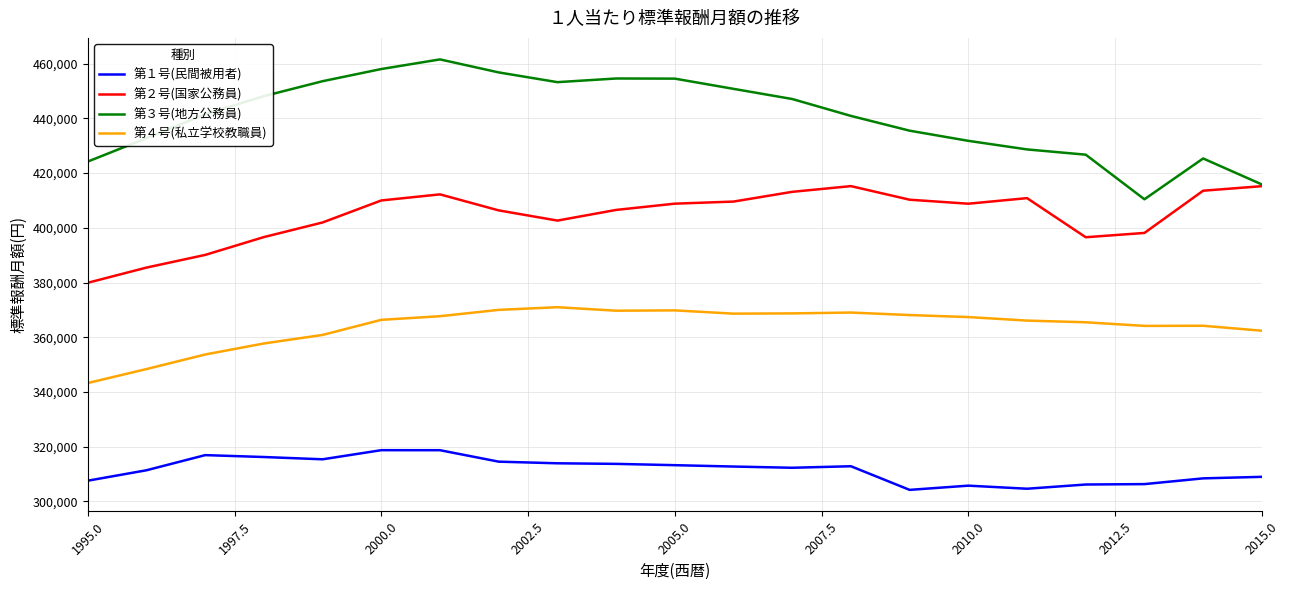

What is the minimum value shown in the chart?

304173